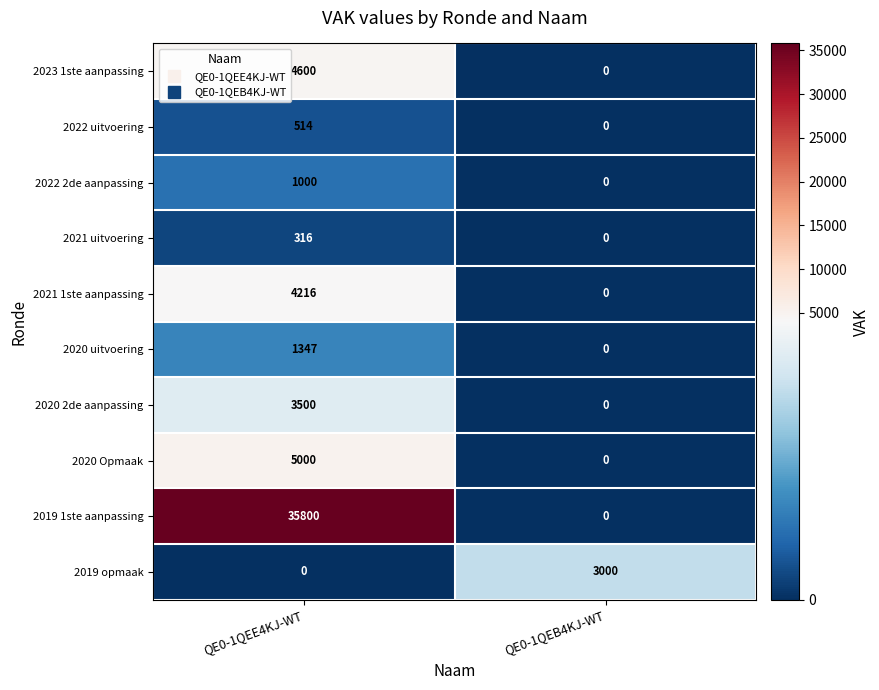

Reading left to right, list all the values displayed in this chart.

2023 1ste aanpassing: 4600	0
2022 uitvoering: 514	0
2022 2de aanpassing: 1000	0
2021 uitvoering: 316	0
2021 1ste aanpassing: 4216	0
2020 uitvoering: 1347	0
2020 2de aanpassing: 3500	0
2020 Opmaak: 5000	0
2019 1ste aanpassing: 35800	0
2019 opmaak: 0	3000